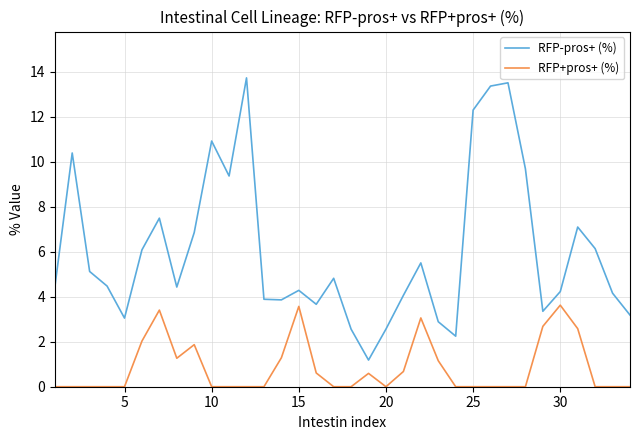

Rank the series by their average value, from highest to lowest.

RFP-pros+ (%), RFP+pros+ (%)